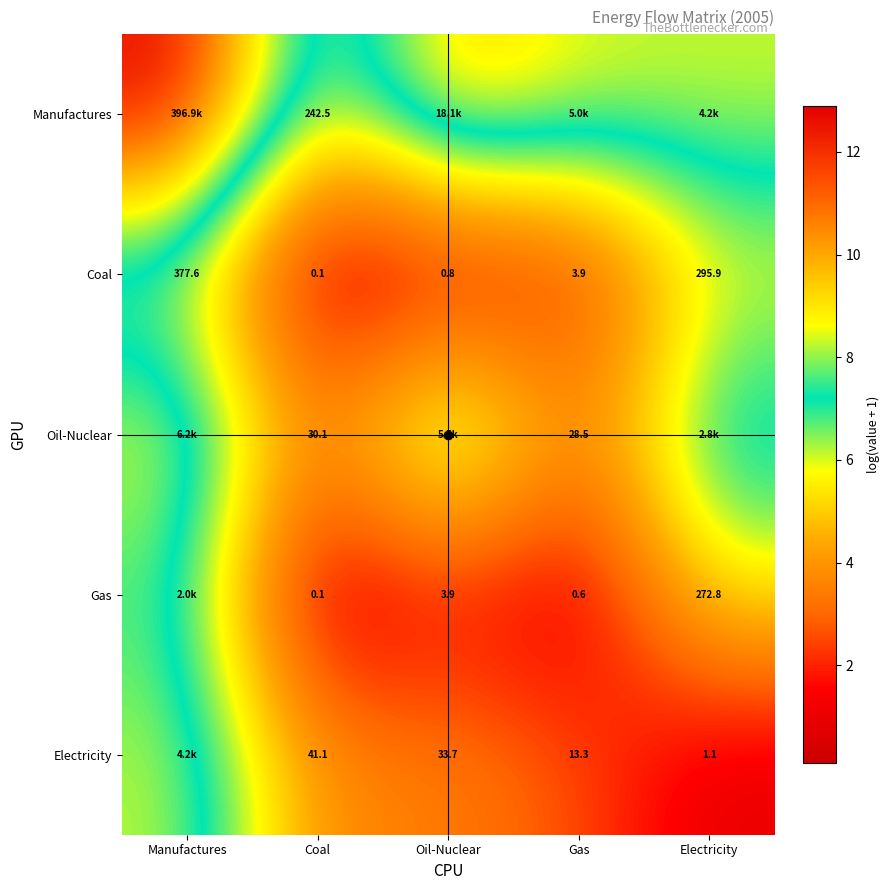

List the labels in order of Coal value, largest first.

Manufactures, Electricity, Gas, Oil-Nuclear, Coal